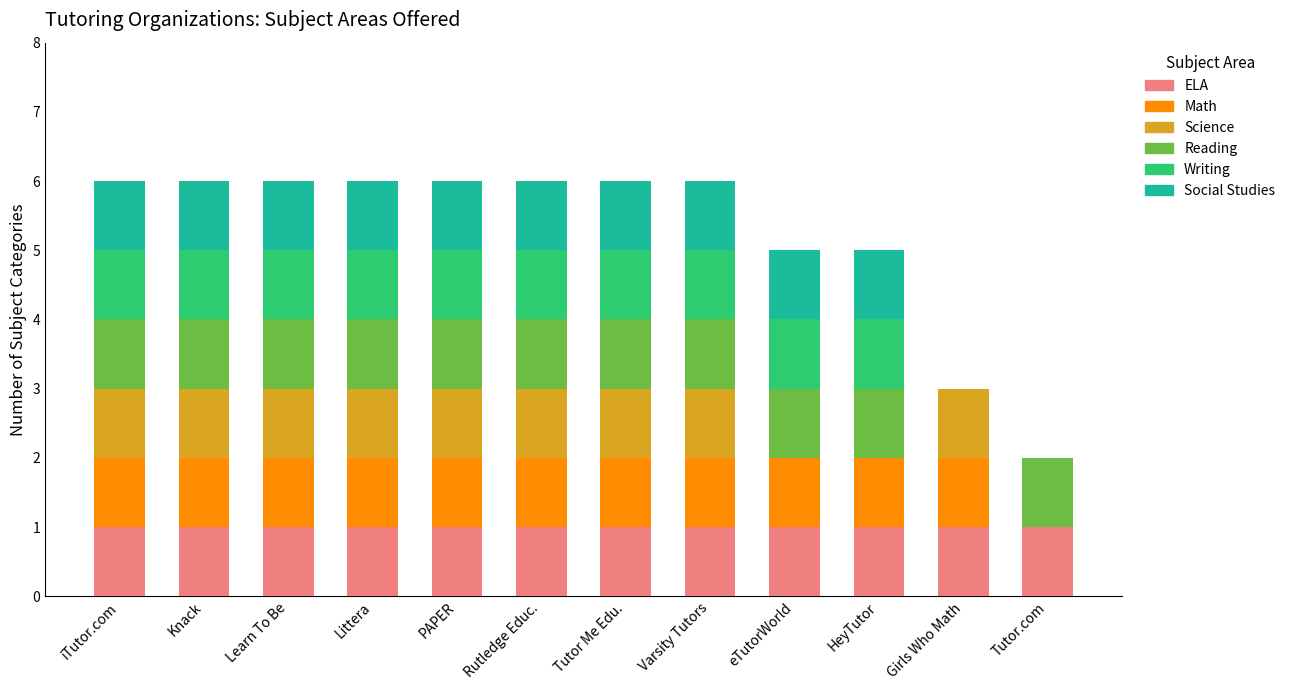

Are the bars horizontal?

No